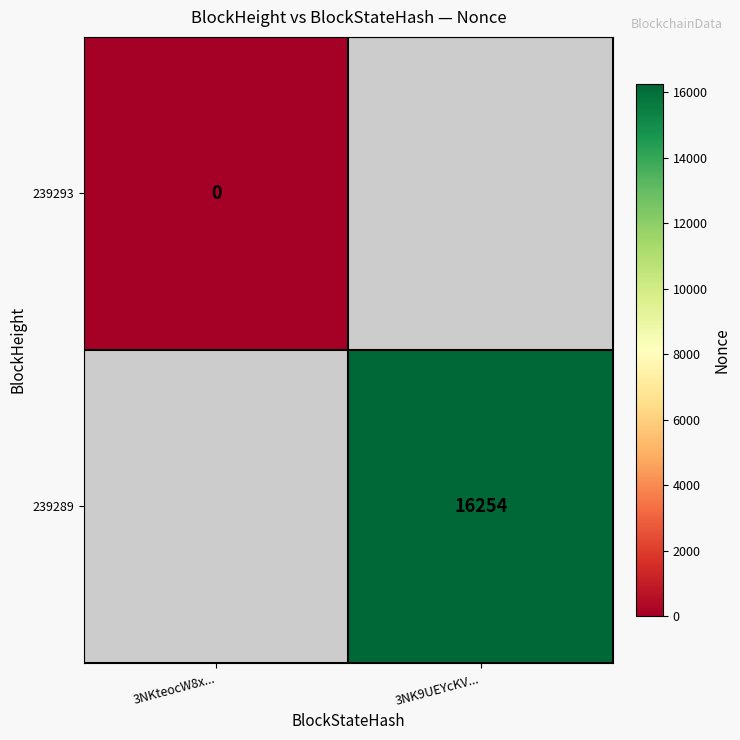

The value of 239289 at 3NK9UEYcKV... is 16254. True or false?

True